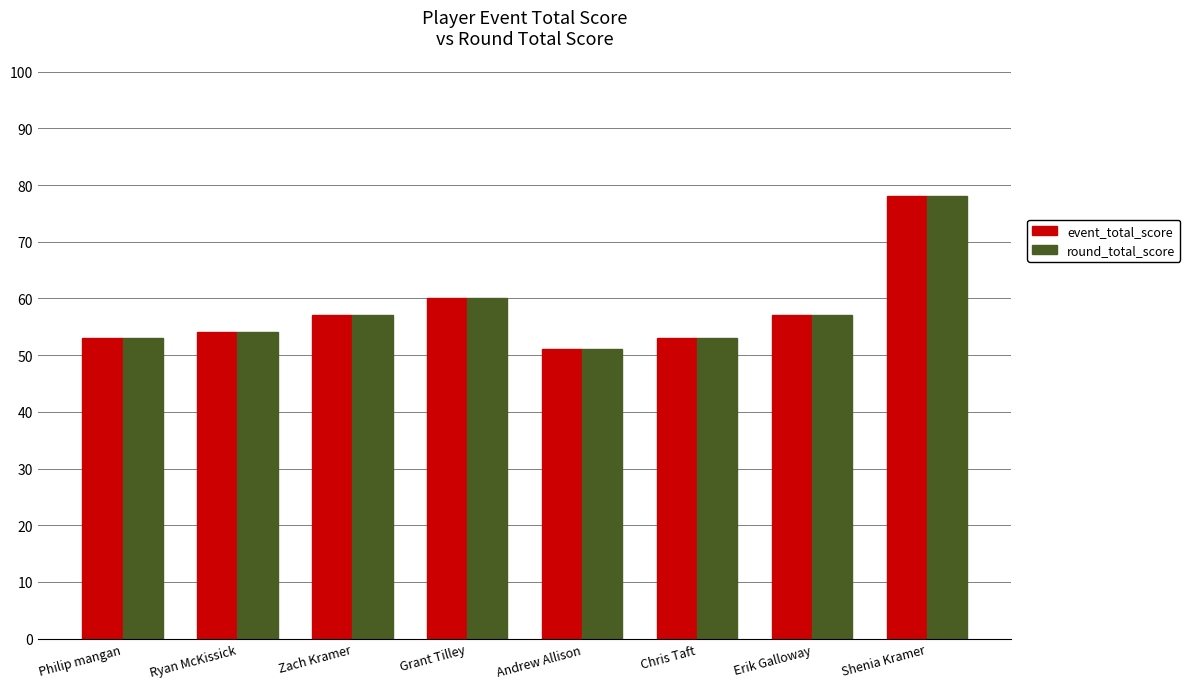

What are all the series names shown in the legend?

event_total_score, round_total_score